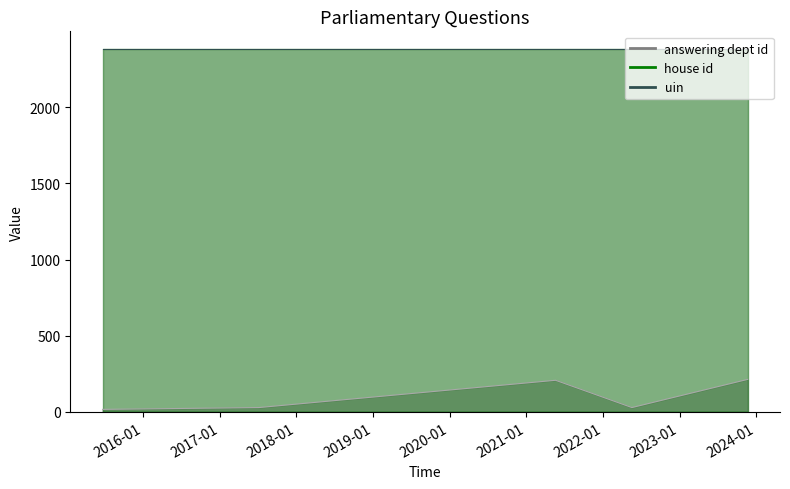

What are all the series names shown in the legend?

answering dept id, house id, uin